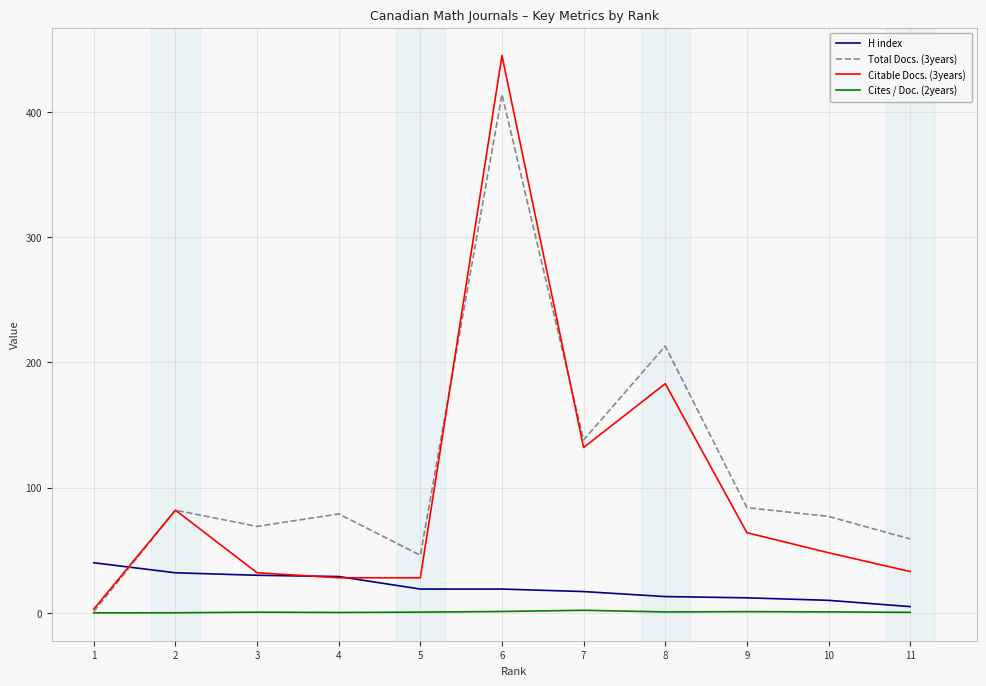

At which category is the sum across all series the highest?

6